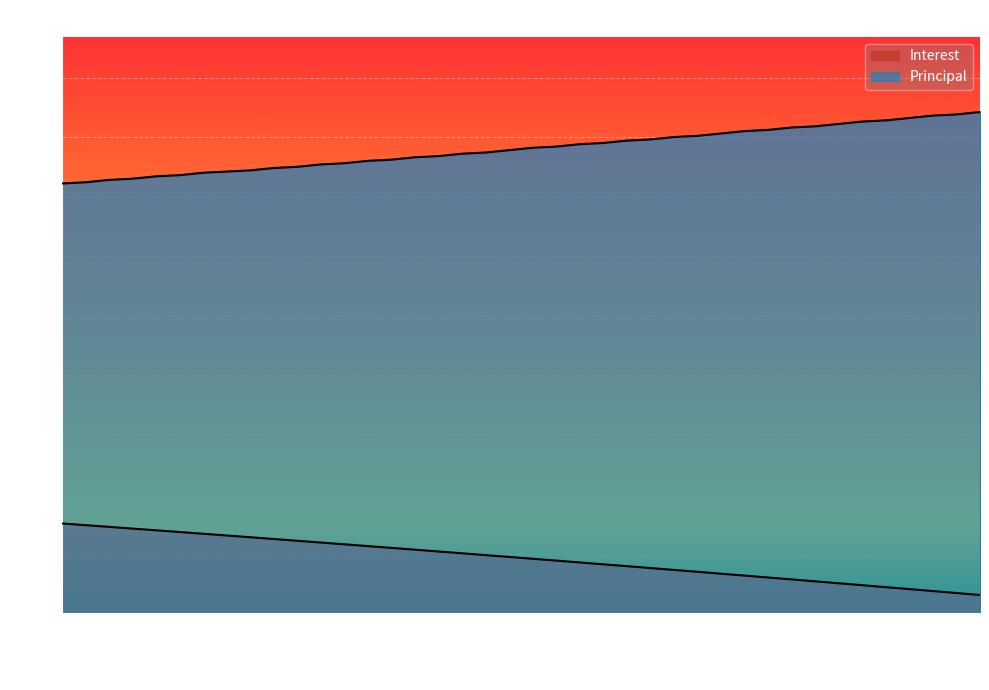

What is the value of the Interest point at the 15th from the left?

54.8